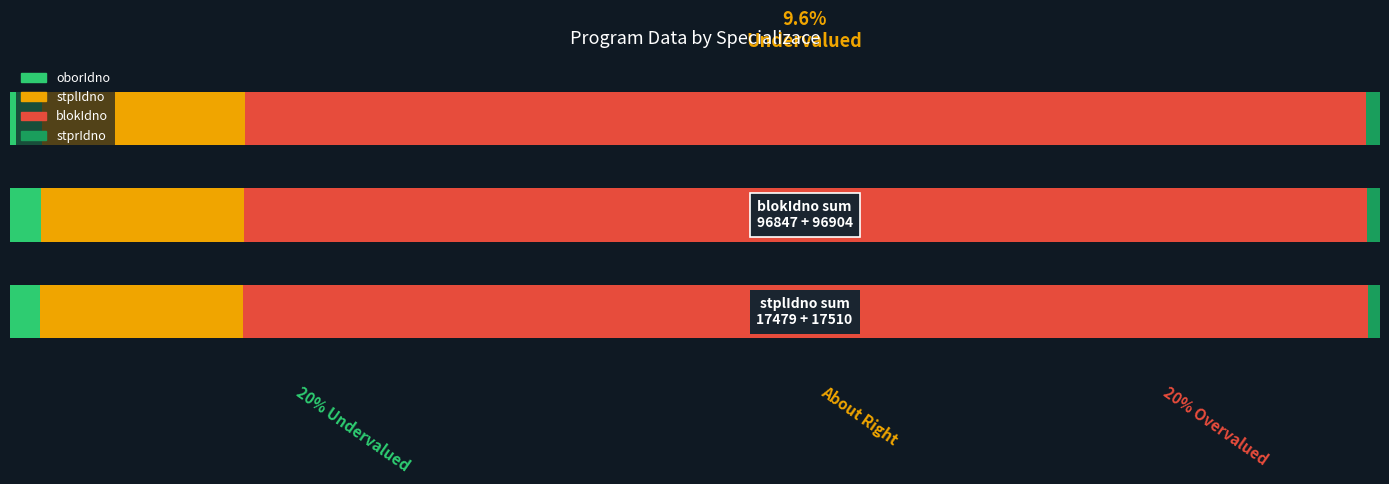

Reading right to left, extract all data points from this chart.

oborIdno: 0.0	0.0	0.0
stplIdno: 0.1	0.1	0.1
blokIdno: 0.8	0.8	0.8
stprIdno: 0.0	0.0	0.0